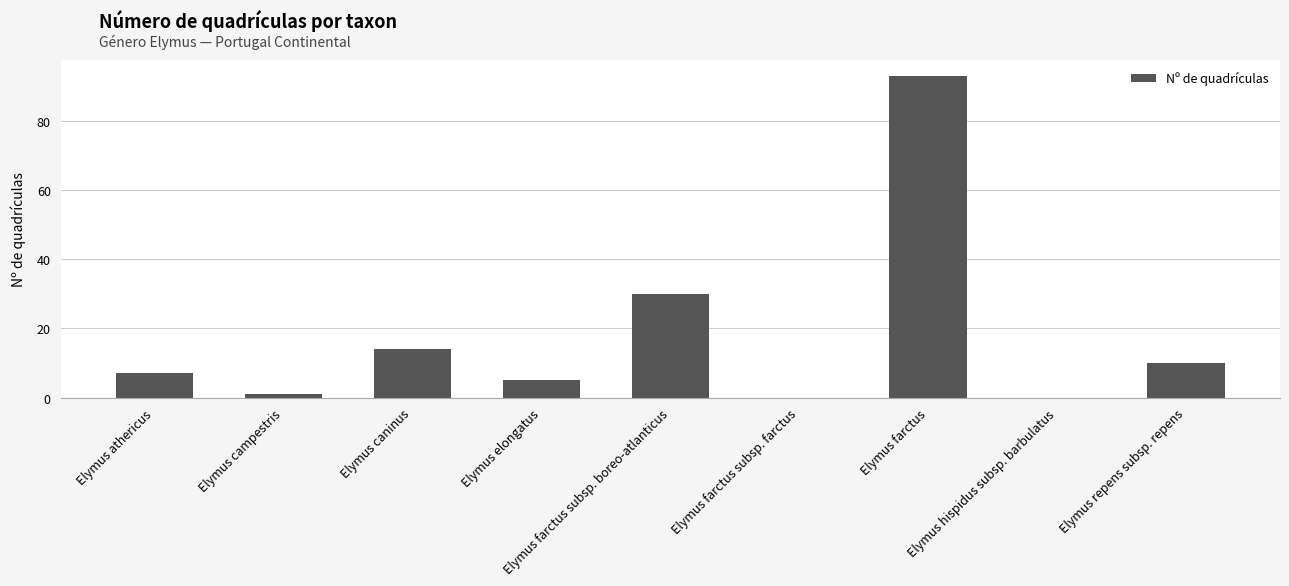

What is the greatest value displayed?

93